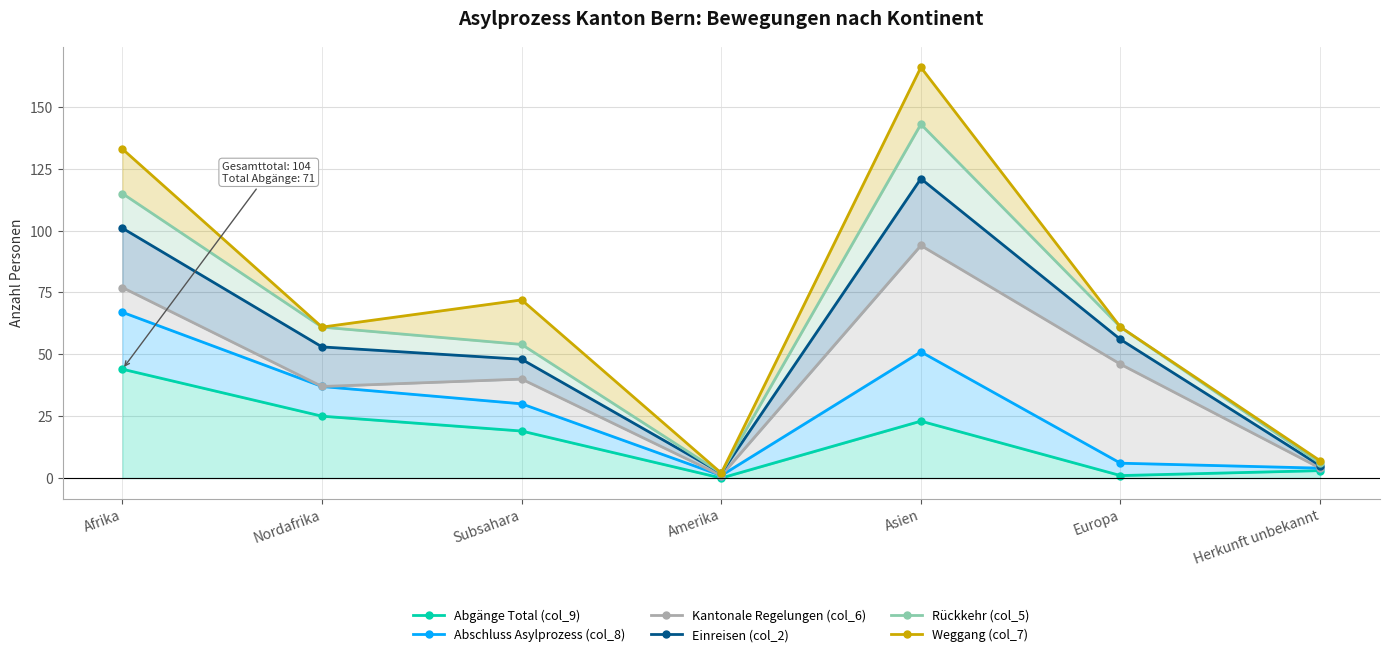

The value of Abgänge Total (col_9) at Nordafrika is 44. True or false?

False